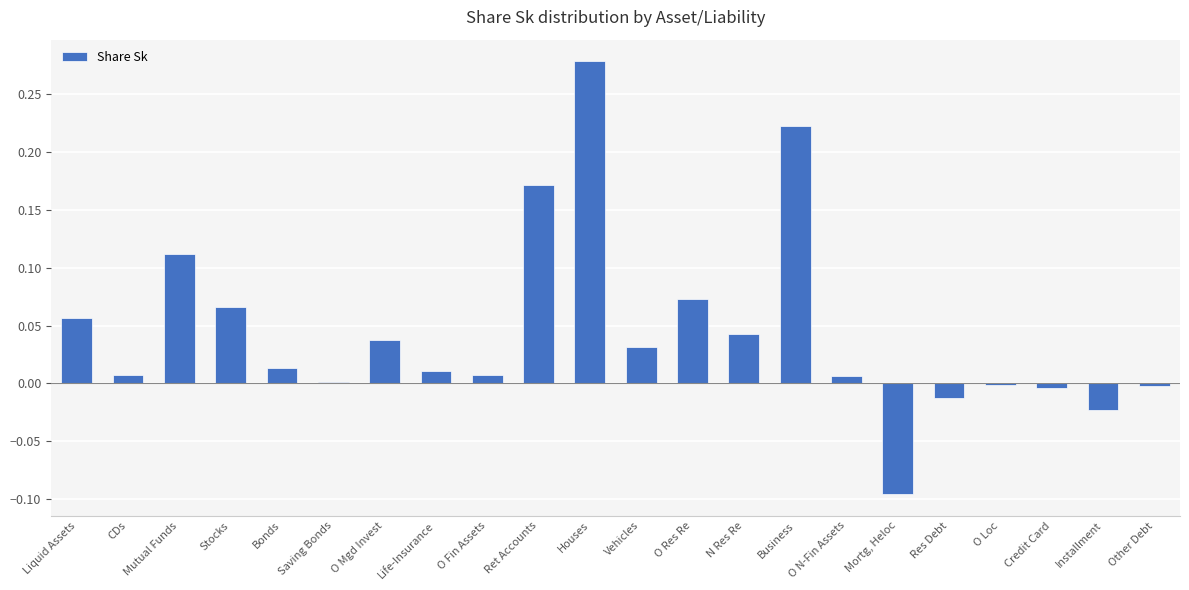

What is the change in value from O Res Re to Business?

+0.2